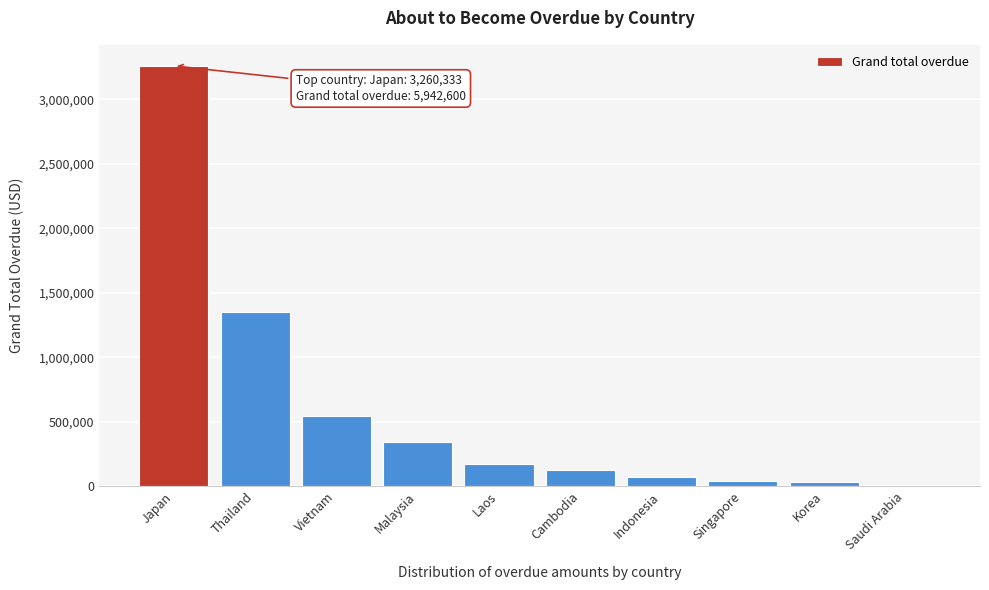

What is the change in value from Japan to Cambodia?

-3133199.3